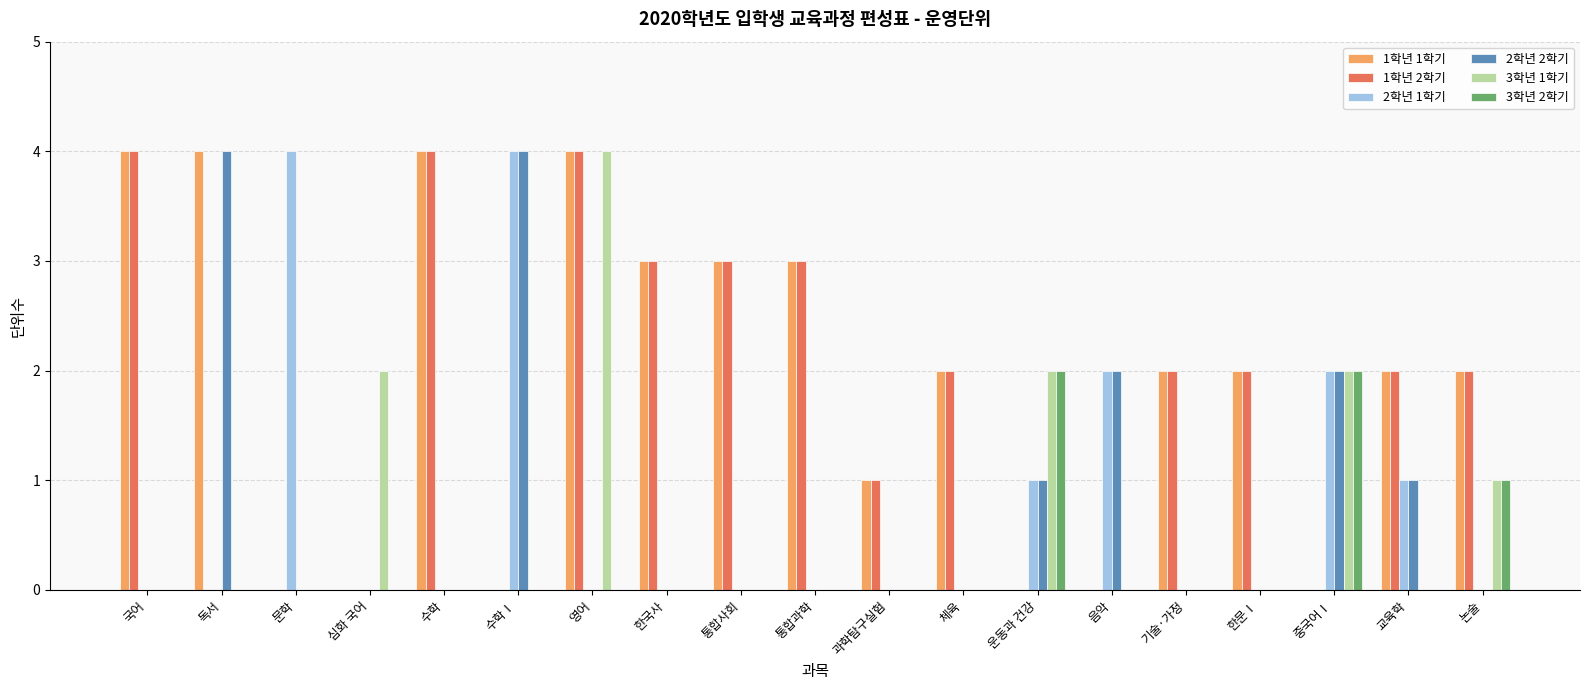

Count the 2학년 2학기 values in the range 0 to 1.

15